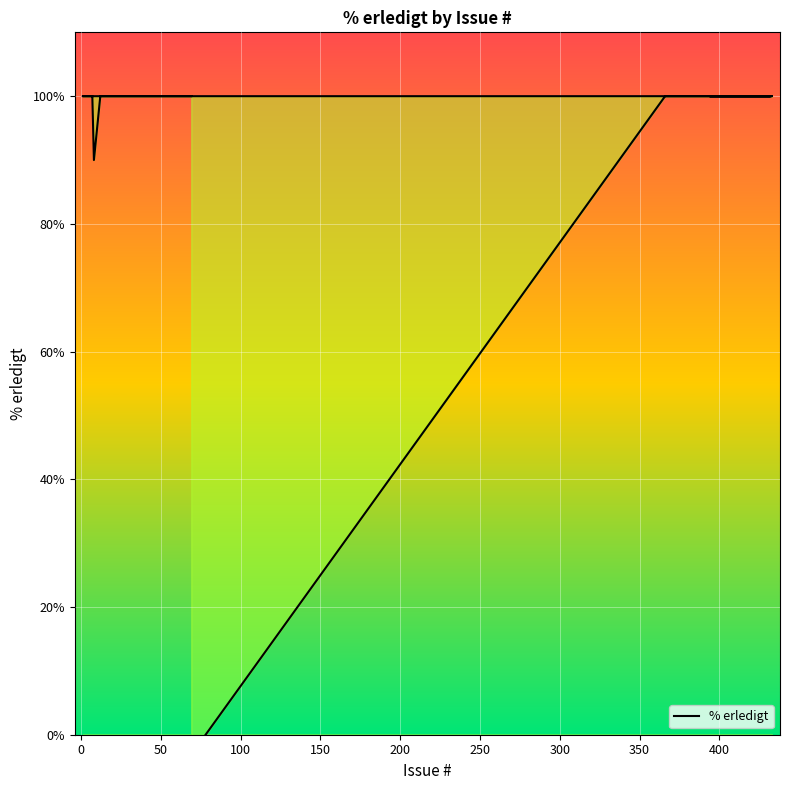

What is the label of the 31st point from the right?

400